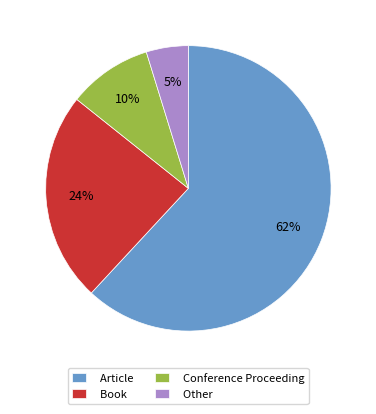

Between Article and Other, which is larger?

Article